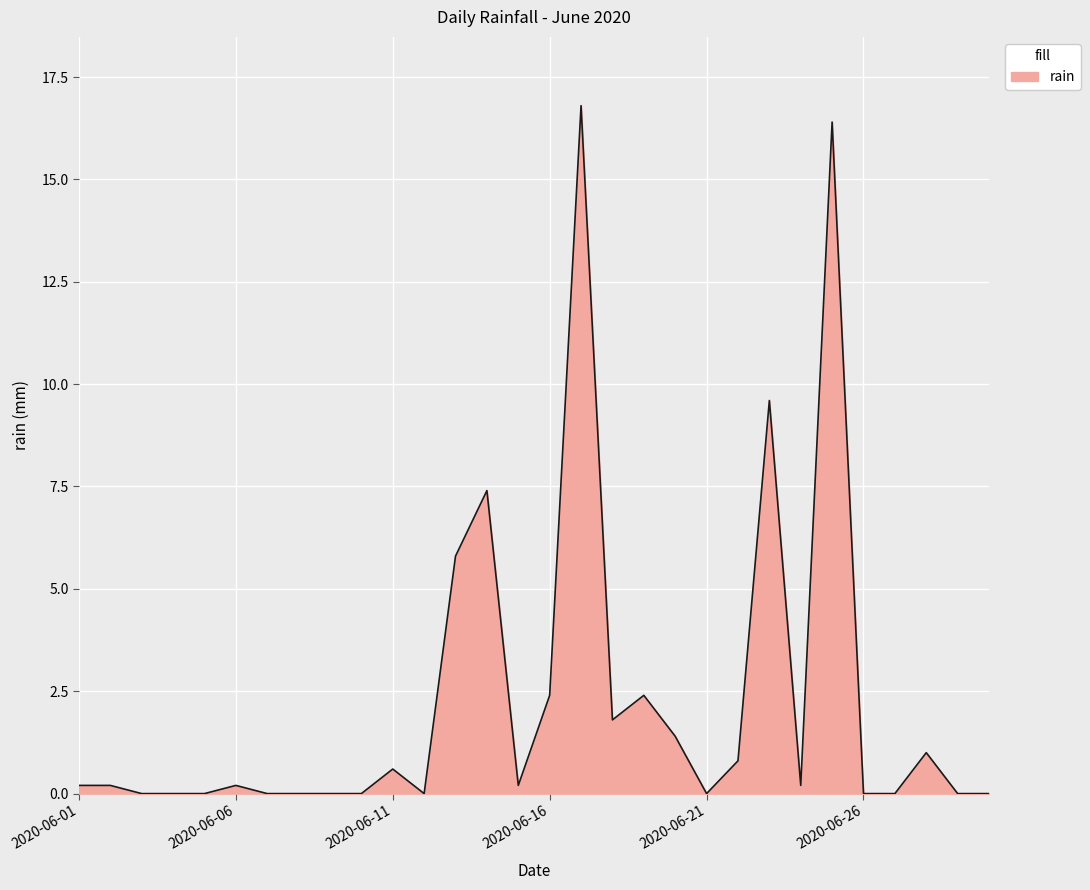

What is the maximum value shown in the chart?

16.8